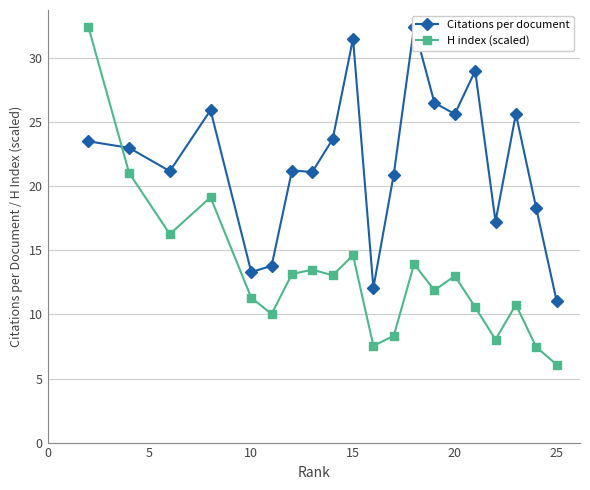

What is the difference between the maximum and minimum values in the H index (scaled) series?

26.4